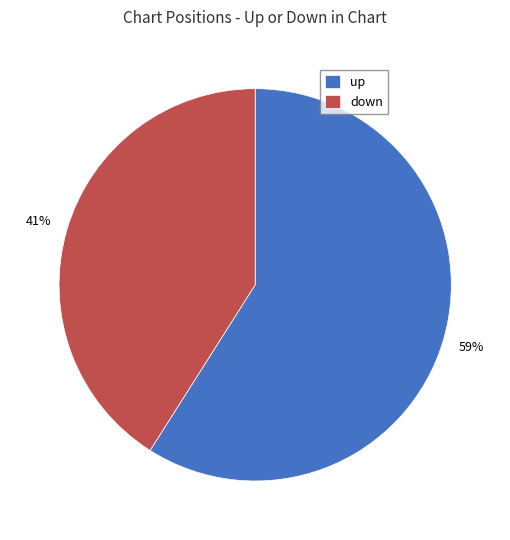

Approximately how many times larger is the value at up compared to down?

1.4